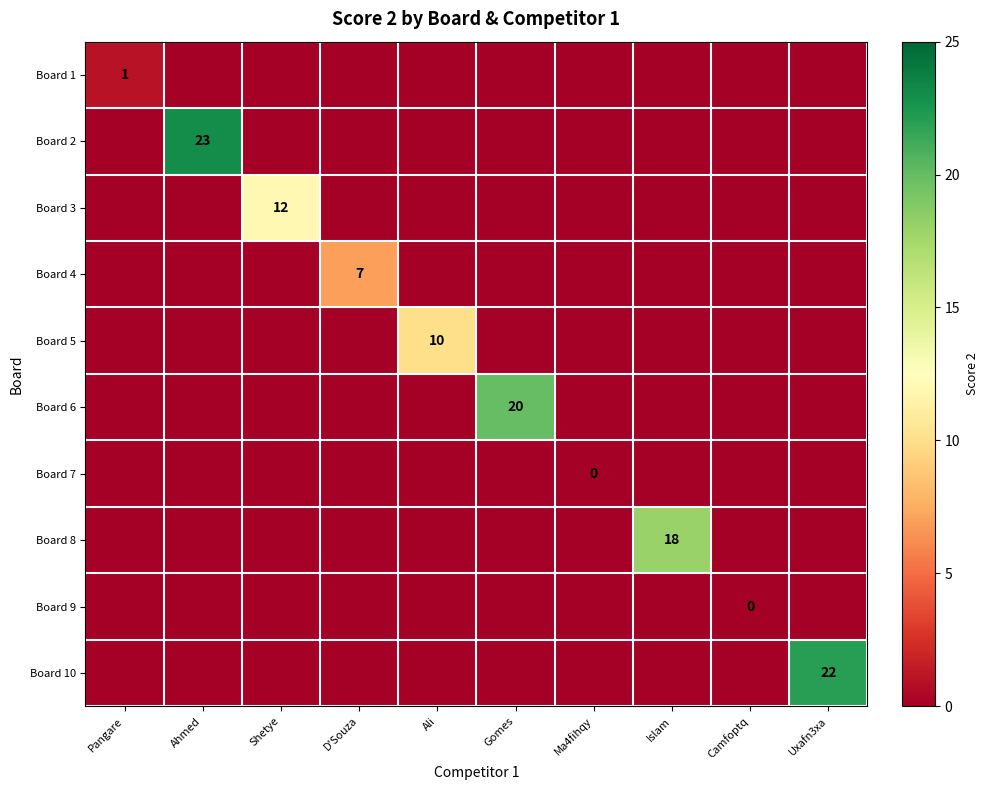

How many values in the Board 6 series exceed 0?

1